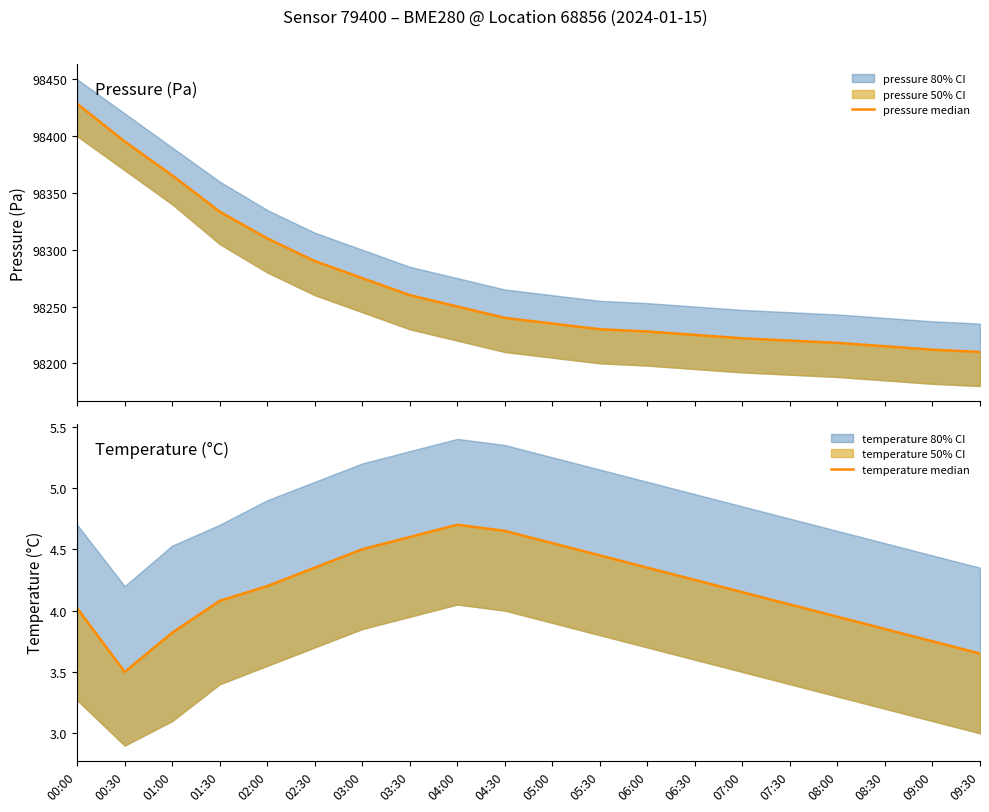

What is the value of the pressure median point at the 1st from the left?

98428.5